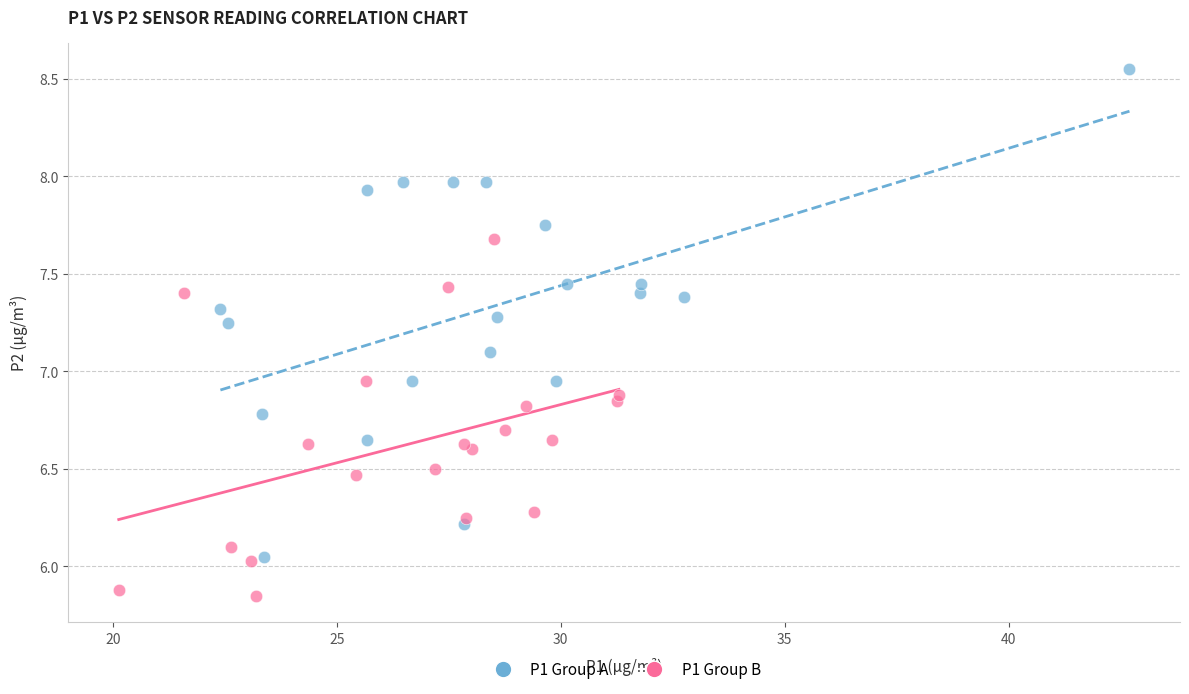

What are all the series names shown in the legend?

P1 Group A, P1 Group B